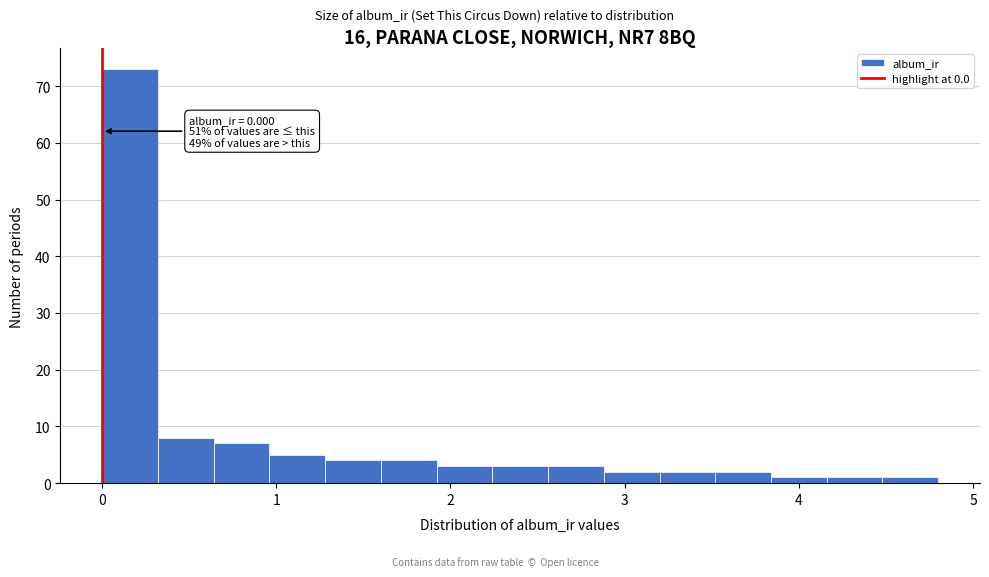

Read against the x-axis, roughly where is the centre of the tallest bar?

0.2